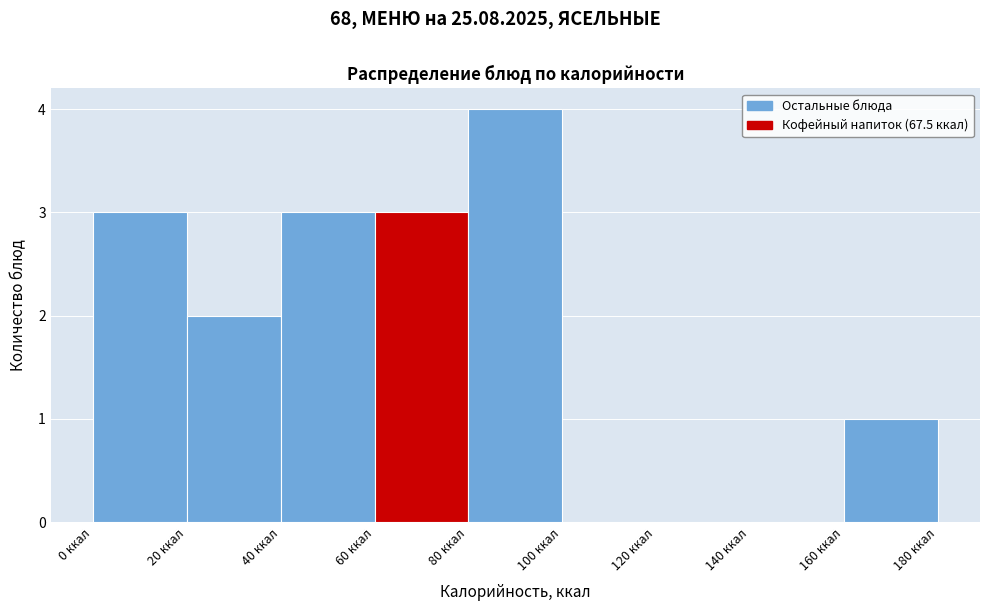

Reading left to right, transcribe this chart: for each bar, give the range it covers on the x-axis and its height. The values are not printed on the chart, so give them approximately, as read against the axis.

0 to 20: 3
20 to 40: 2
40 to 60: 3
60 to 80: 3
80 to 100: 4
100 to 120: 0
120 to 140: 0
140 to 160: 0
160 to 180: 1